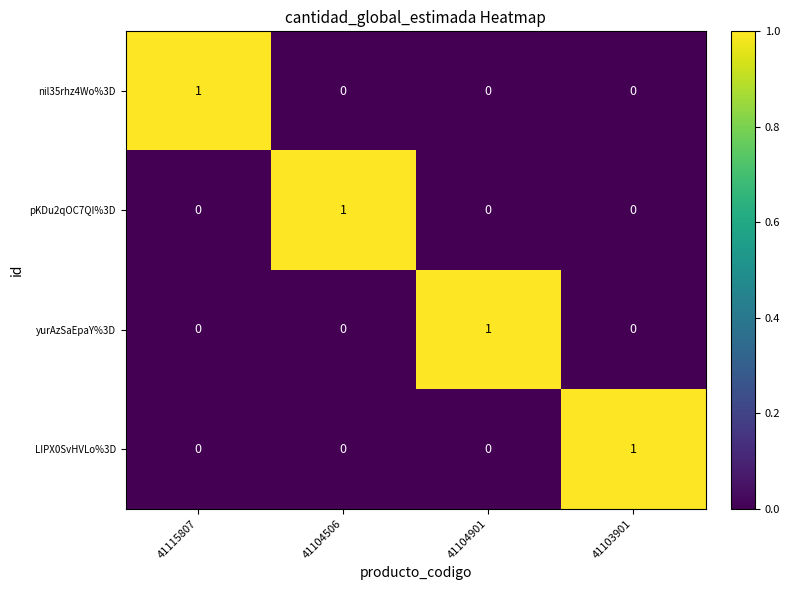

Count the pKDu2qOC7QI%3D values in the range 0 to 1.

4